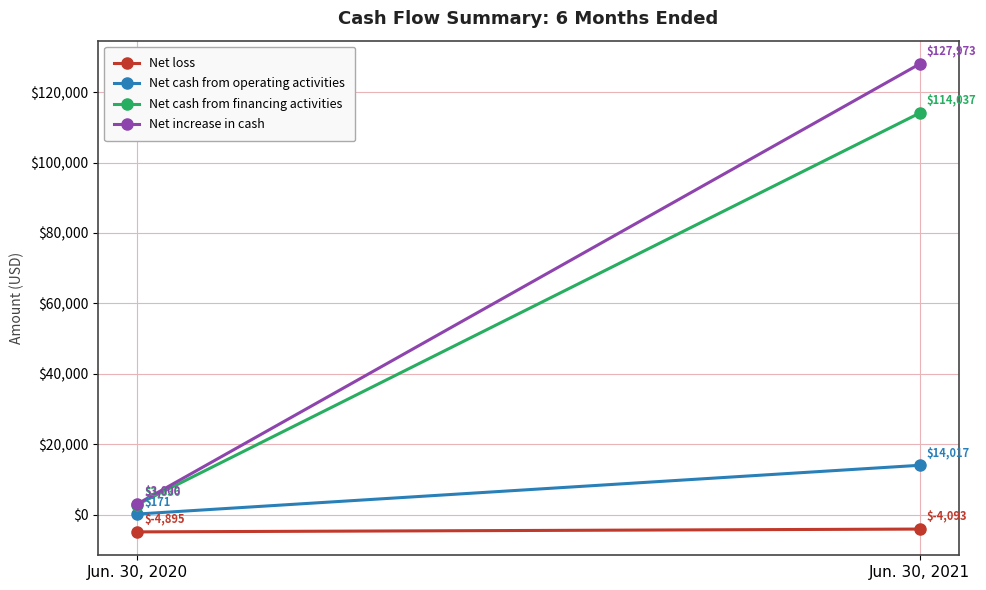

True or false: Net cash from operating activities has a value of 171 at Jun. 30, 2020.

True